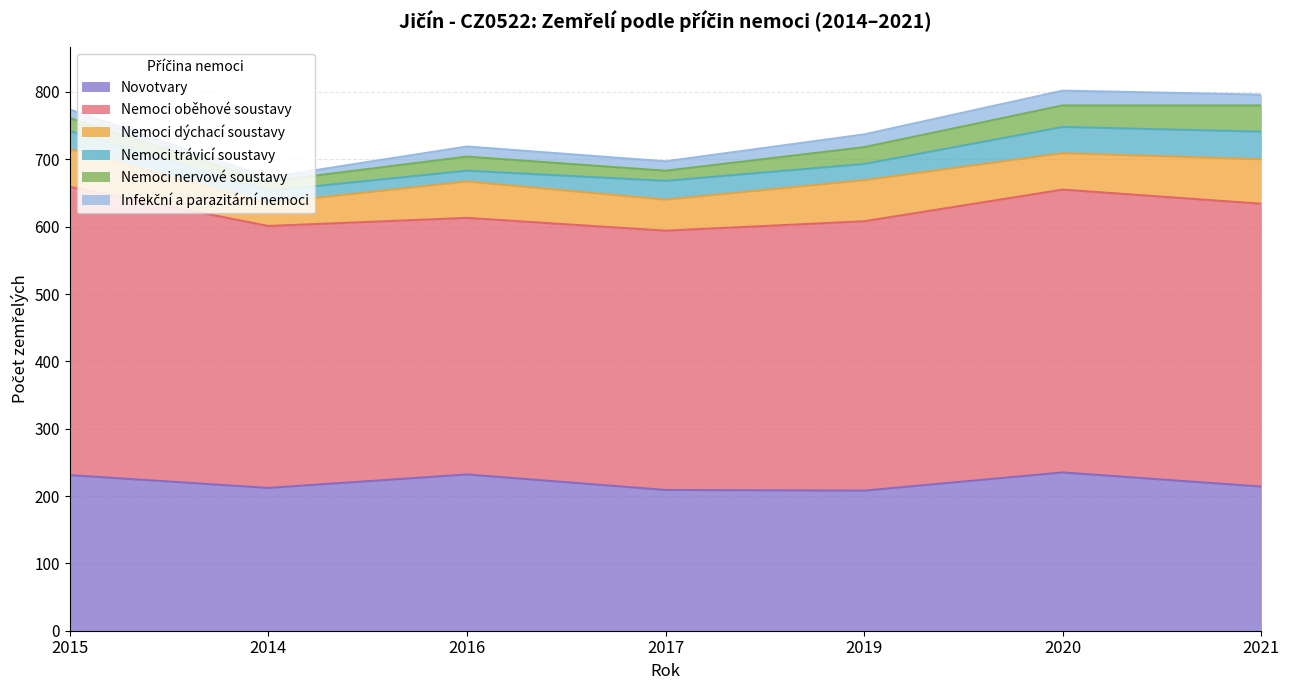

Is it true that Nemoci dýchací soustavy equals 74 at 2016?

False